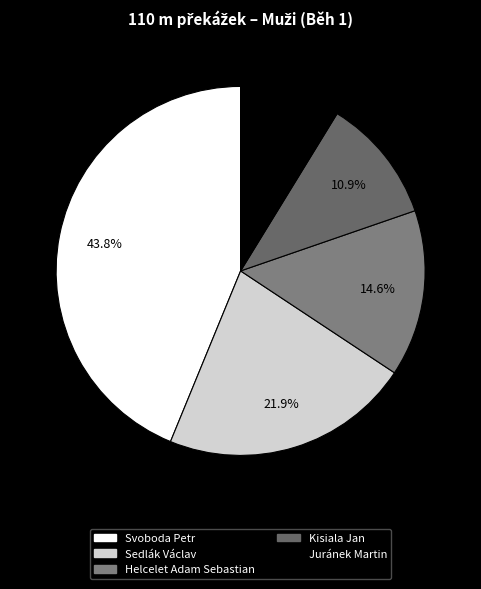

To the nearest percent, what percentage of the pie is Helcelet Adam Sebastian?

15%